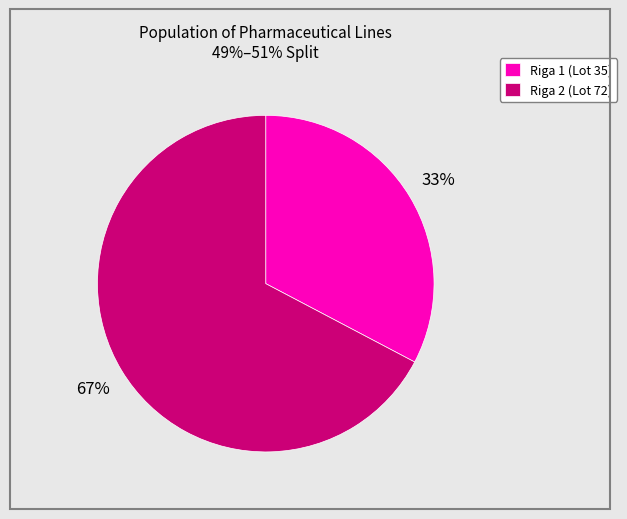

What percentage is the Riga 1 slice, to the nearest percent?

33%